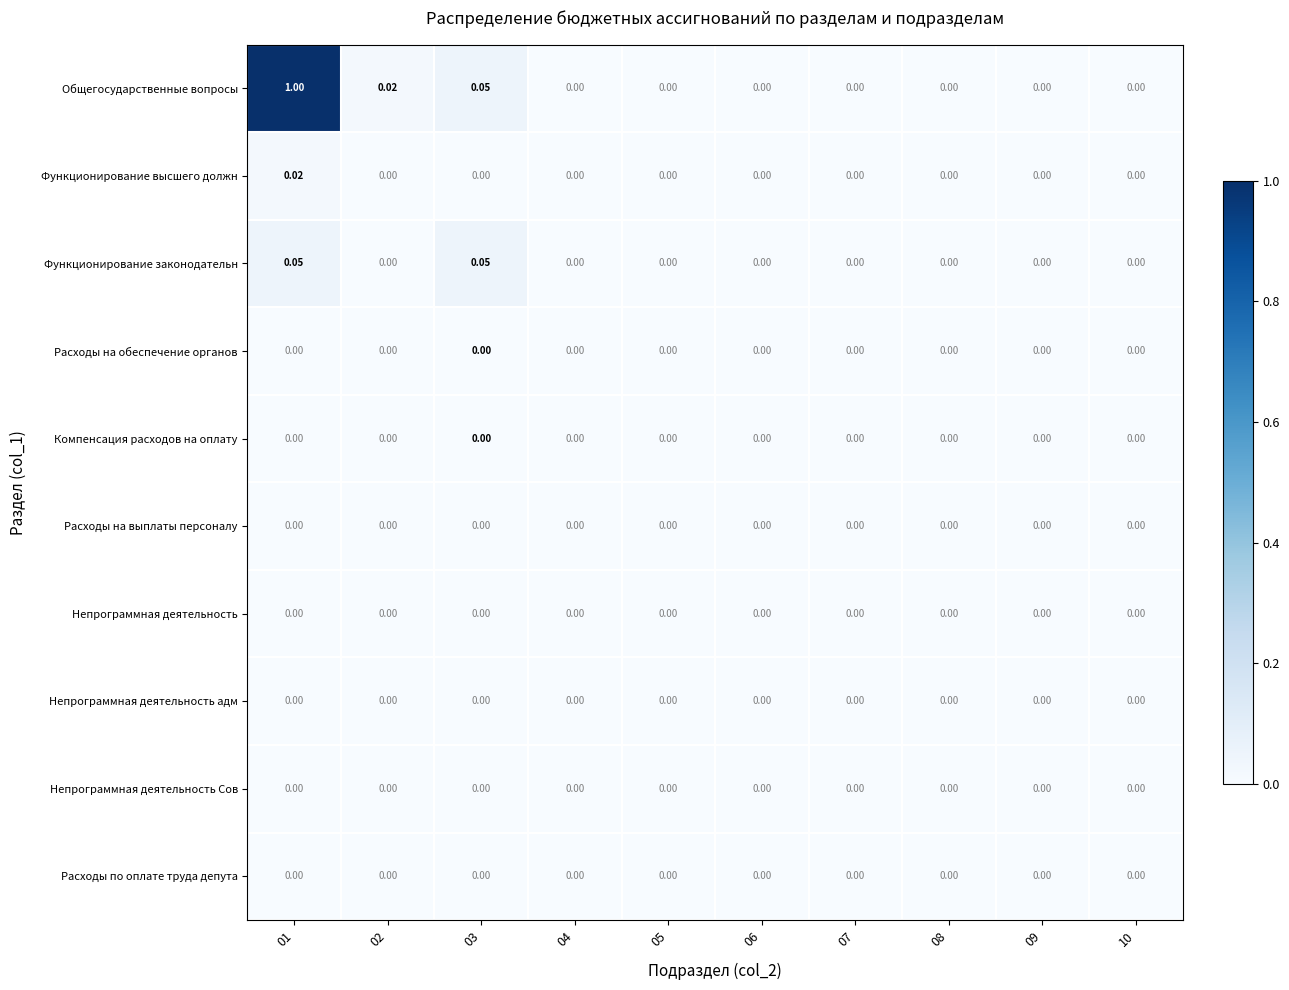

Which series has the largest total across all categories?

Общегосударственные вопросы